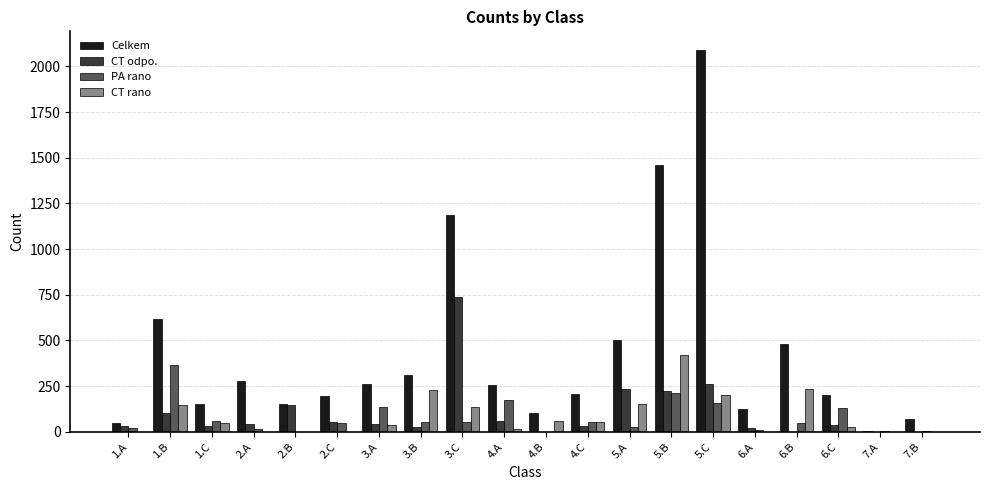

What is the sum of all Celkem values?

8702